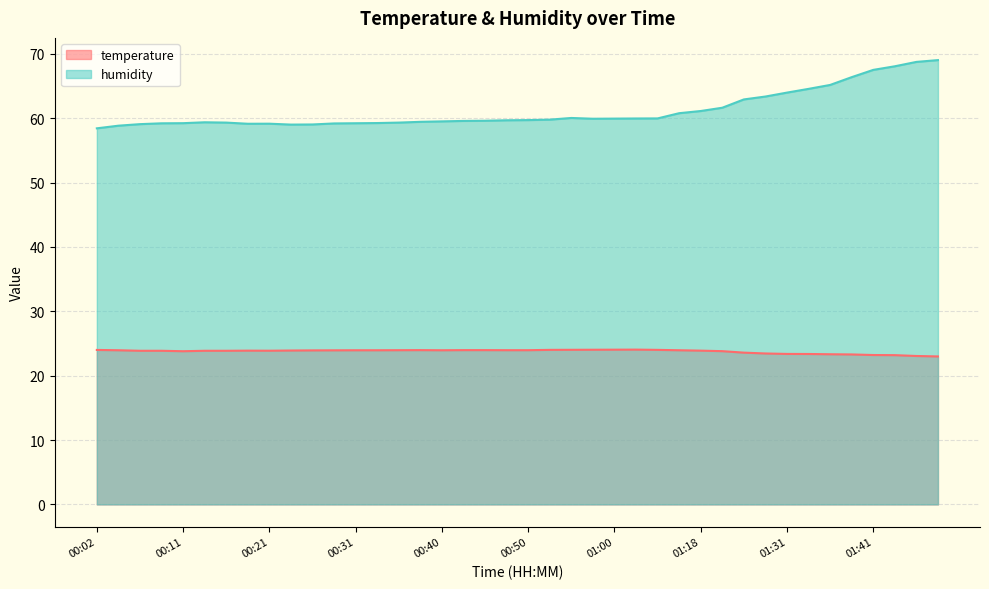

Rank the series at 00:19 from highest to lowest value.

humidity, temperature